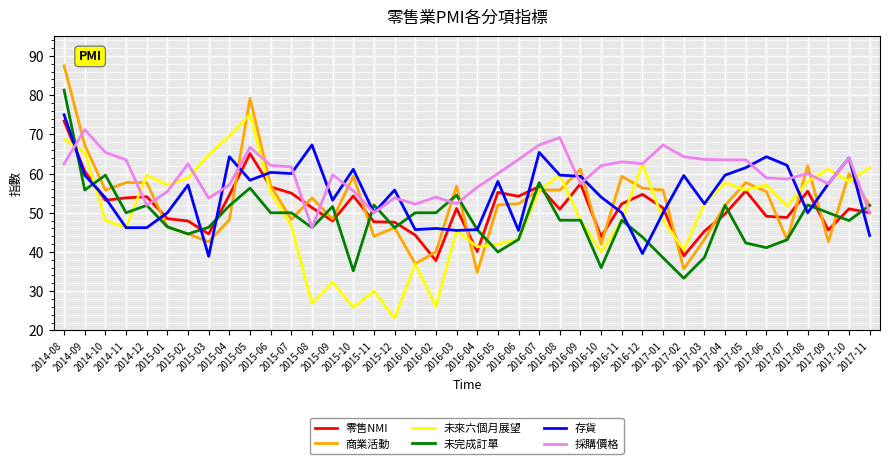

What is the spread (max minus min) of values at 2015-10?

35.2